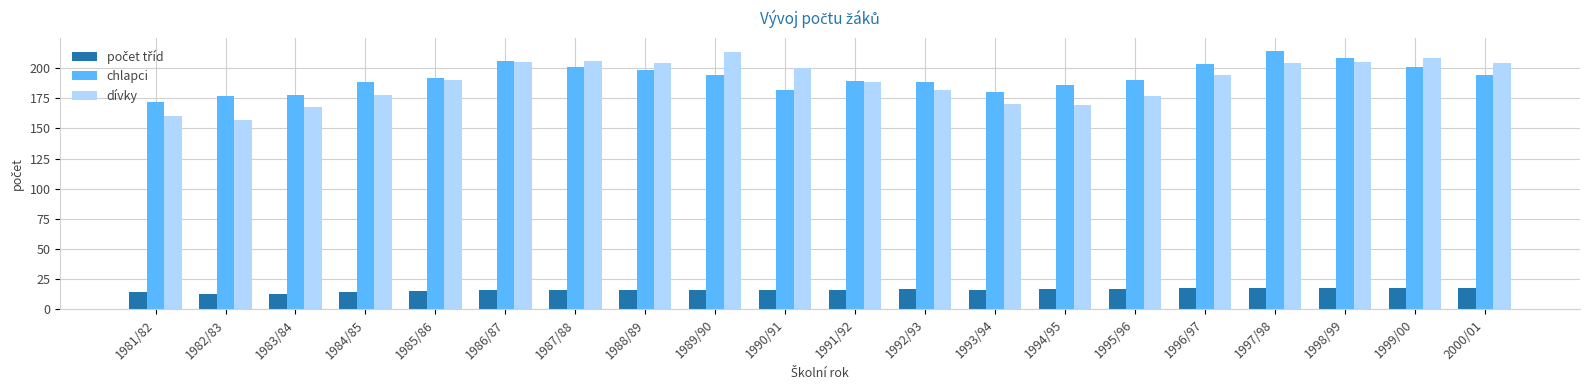

Count the number of categories in the chart.

20